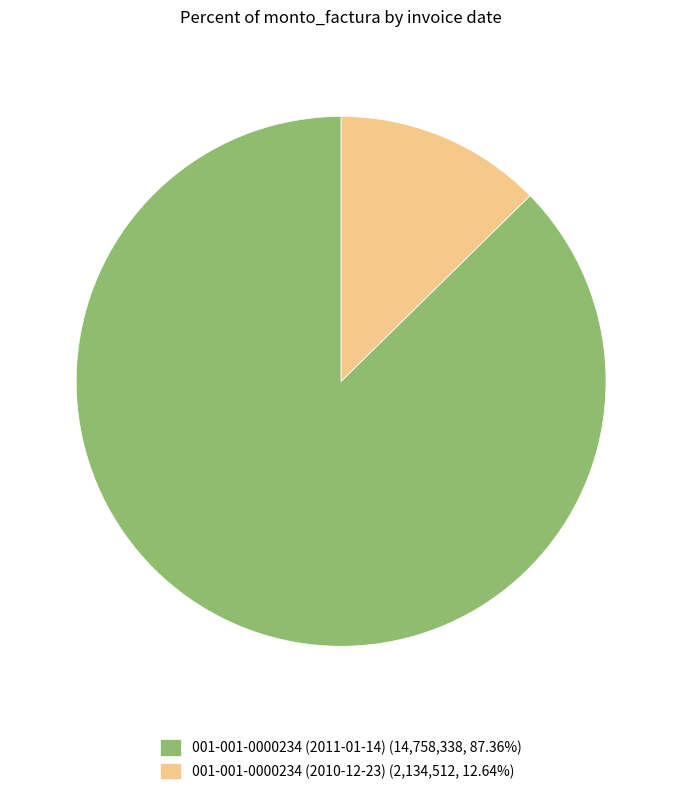

Is 001-001-0000234 (2011-01-14) (14,758,338, 87.36%) the majority of the pie?

Yes